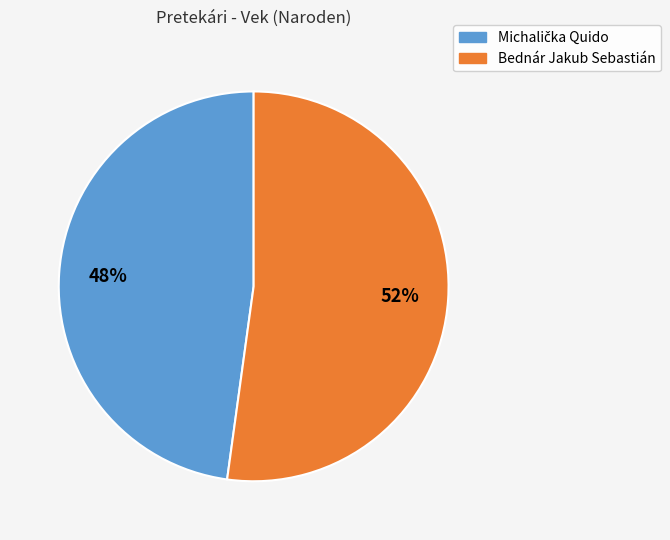

What percentage is the Bednár Jakub Sebastián slice, to the nearest percent?

52%